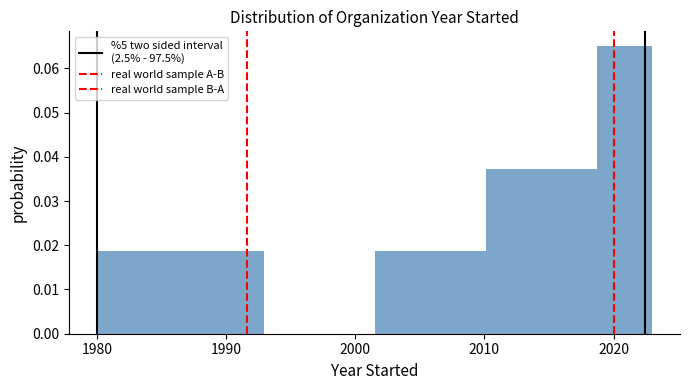

Reading left to right, transcribe this chart: for each bar, give the range it covers on the x-axis and its height. Neither the bar edges nor the heights are printed on the chart, so give them approximately, as read against the axes.

1980.0 to 1984.3: 0.019
1984.3 to 1988.6: 0.019
1988.6 to 1992.9: 0.019
1992.9 to 1997.2: 0
1997.2 to 2001.5: 0
2001.5 to 2005.8: 0.019
2005.8 to 2010.1: 0.019
2010.1 to 2014.4: 0.037
2014.4 to 2018.7: 0.037
2018.7 to 2023.0: 0.065